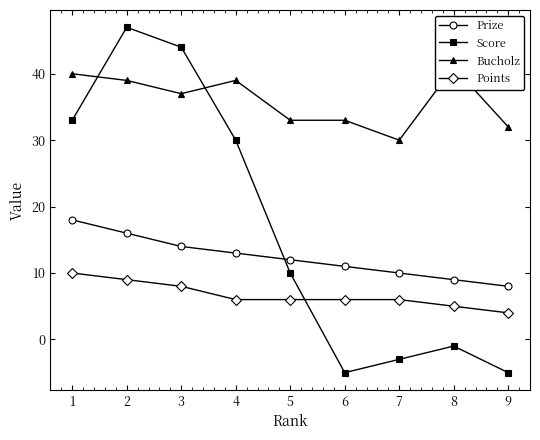

Where does the Prize series first go above 12?

1